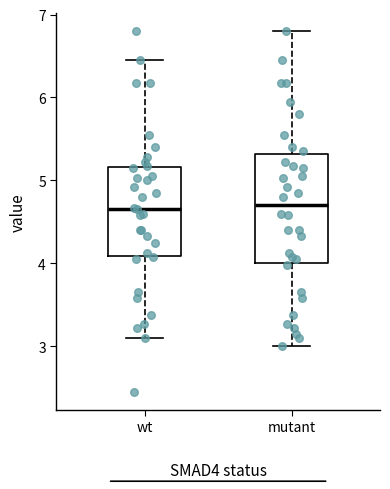

Reading left to right, transcribe this box plot: for each box, give where its median line is, the range the box spans, and where its two whiskers end, as read against the y-axis. The values are not printed on the chart, so give them approximately, as read against the axis.

wt: median 4.7, box 4.1 to 5.2, whiskers 3.1 to 6.5
mutant: median 4.7, box 4.0 to 5.3, whiskers 3.0 to 6.8